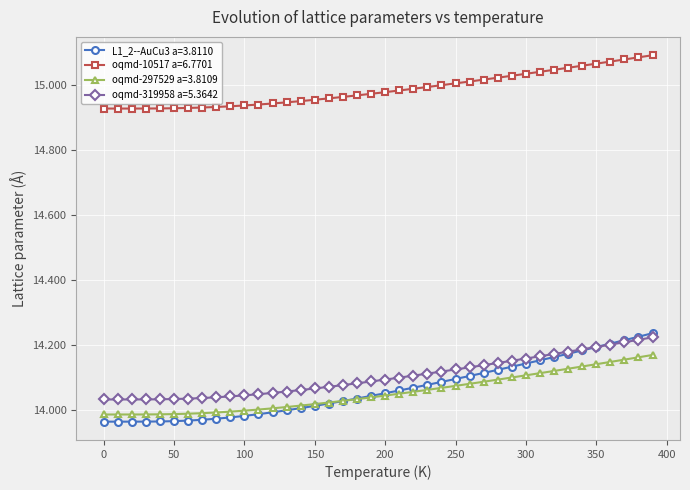

Which series has the largest range (max minus min)?

L1_2--AuCu3 a=3.8110